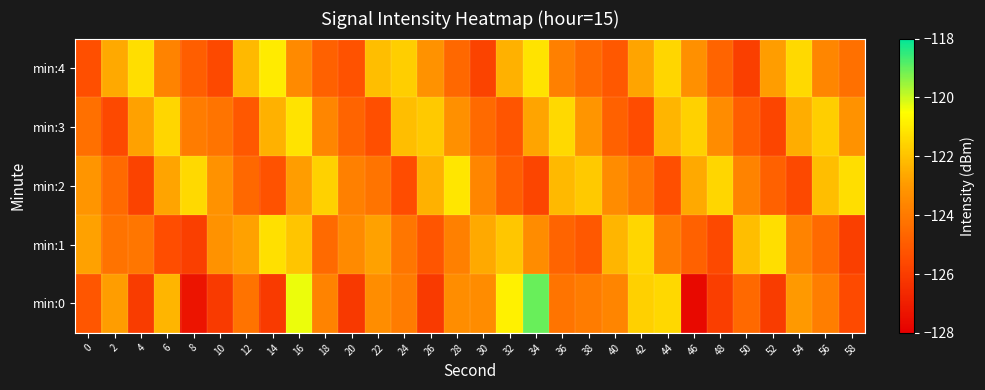

Reading left to right, what are all the values shown in this chart?

min:0: 0=-125.2	2=-122.9	4=-126.0	6=-122.3	8=-127.3	10=-126.1	12=-124.2	14=-126.1	16=-120.3	18=-123.7	20=-126.1	22=-123.4	24=-123.9	26=-126.0	28=-123.4	30=-123.4	32=-120.8	34=-119.0	36=-124.2	38=-123.9	40=-123.6	42=-121.7	44=-121.4	46=-127.7	48=-126.0	50=-124.5	52=-126.0	54=-123.0	56=-123.9	58=-125.6
min:1: 0=-122.8	2=-124.2	4=-124.1	6=-125.4	8=-125.9	10=-123.2	12=-122.8	14=-121.2	16=-121.9	18=-124.5	20=-123.5	22=-122.8	24=-124.1	26=-125.2	28=-123.8	30=-122.6	32=-121.9	34=-123.4	36=-124.7	38=-125.1	40=-122.3	42=-121.5	44=-123.9	46=-124.8	48=-125.6	50=-122.1	52=-121.3	54=-123.7	56=-124.5	58=-125.9
min:2: 0=-123.1	2=-124.5	4=-125.8	6=-122.7	8=-121.4	10=-123.2	12=-124.6	14=-125.3	16=-122.9	18=-121.6	20=-123.8	22=-124.2	24=-125.5	26=-122.4	28=-121.1	30=-123.6	32=-124.9	34=-125.7	36=-122.2	38=-121.8	40=-123.4	42=-124.1	44=-125.4	46=-122.6	48=-121.5	50=-123.7	52=-124.8	54=-125.6	56=-122.1	58=-121.3
min:3: 0=-124.3	2=-125.6	4=-122.8	6=-121.5	8=-123.9	10=-124.2	12=-125.1	14=-122.4	16=-121.2	18=-123.6	20=-124.7	22=-125.4	24=-122.1	26=-121.8	28=-123.3	30=-124.5	32=-125.2	34=-122.7	36=-121.4	38=-123.1	40=-124.8	42=-125.5	44=-122.3	46=-121.6	48=-123.4	50=-124.9	52=-125.7	54=-122.5	56=-121.7	58=-123.2
min:4: 0=-125.4	2=-122.6	4=-121.3	6=-123.7	8=-124.9	10=-125.6	12=-122.2	14=-121.0	16=-123.5	18=-124.8	20=-125.3	22=-122.1	24=-121.7	26=-123.2	28=-124.6	30=-125.8	32=-122.4	34=-121.2	36=-123.8	38=-124.5	40=-125.1	42=-122.7	44=-121.5	46=-123.3	48=-124.7	50=-125.9	52=-122.9	54=-121.4	56=-123.6	58=-124.3